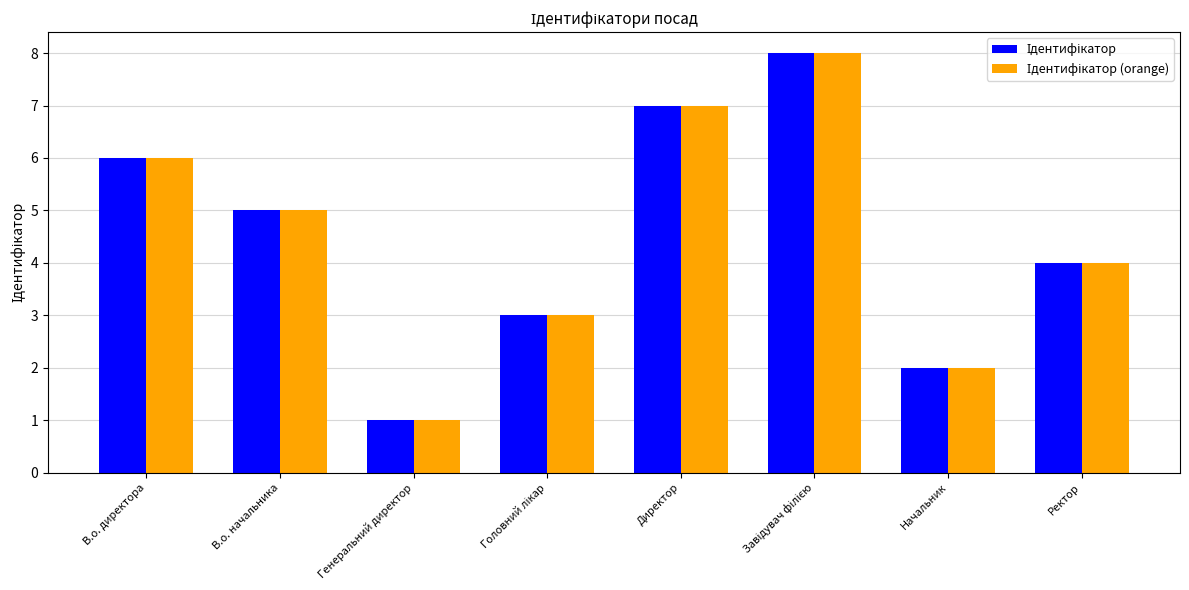

How many bars are there in total?

16